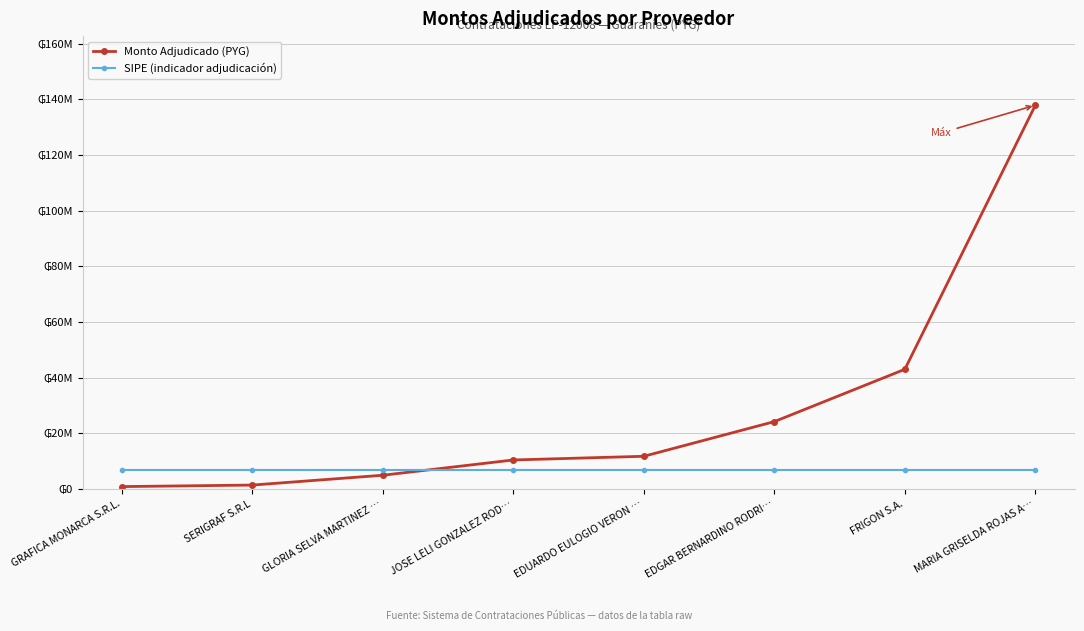

Is the value of Monto Adjudicado (PYG) at EDGAR BERNARDINO RODRI… greater than the value of SIPE (indicador adjudicación) at FRIGON S.A.?

Yes